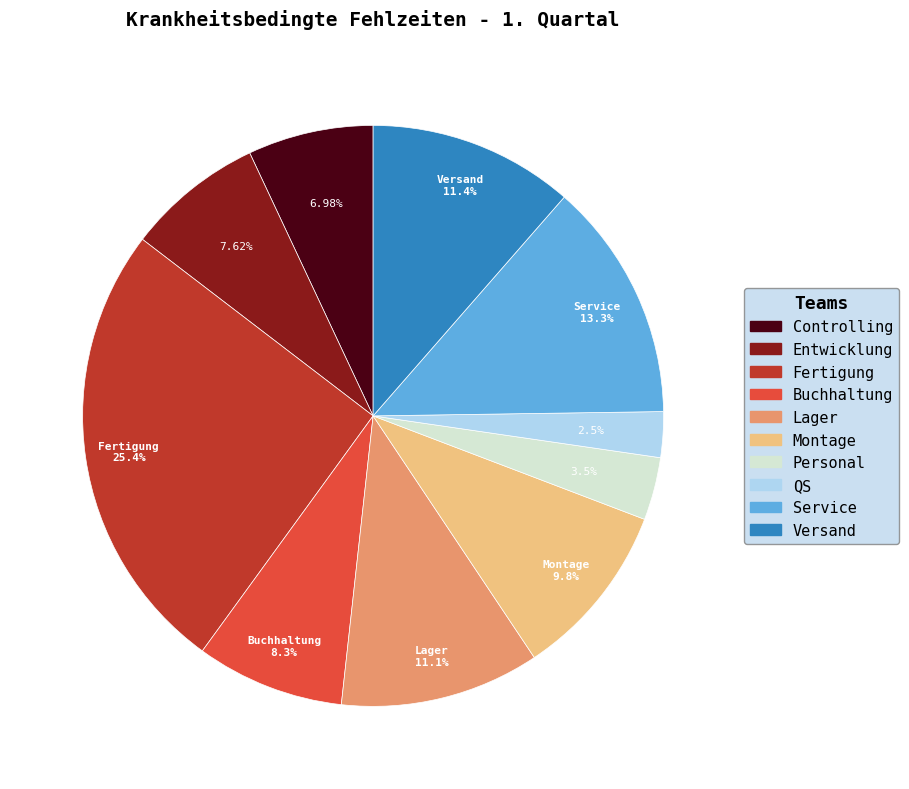

Do Montage and Service together represent more than half of the pie?

No